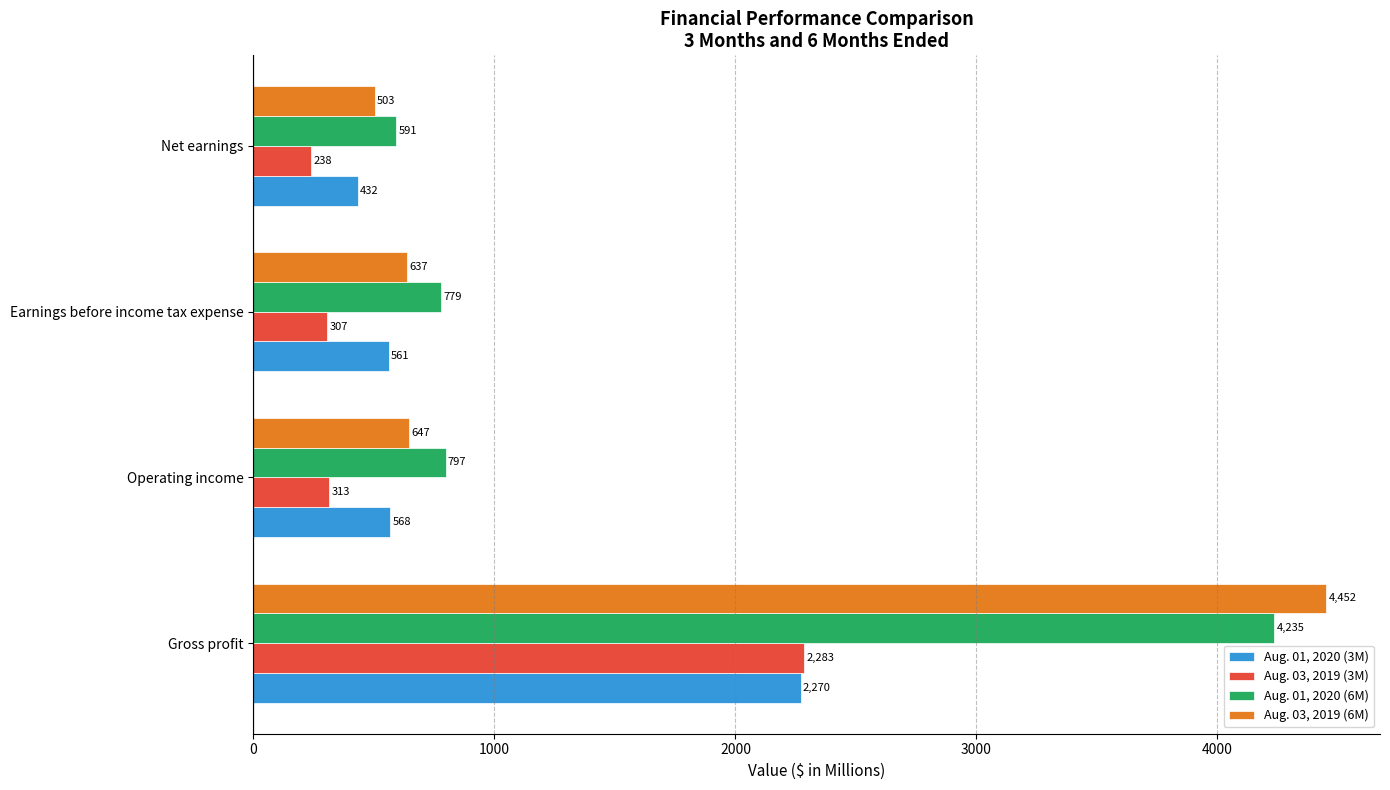

The Aug. 03, 2019 (6M) series shows 177 at Earnings before income tax expense. True or false?

False